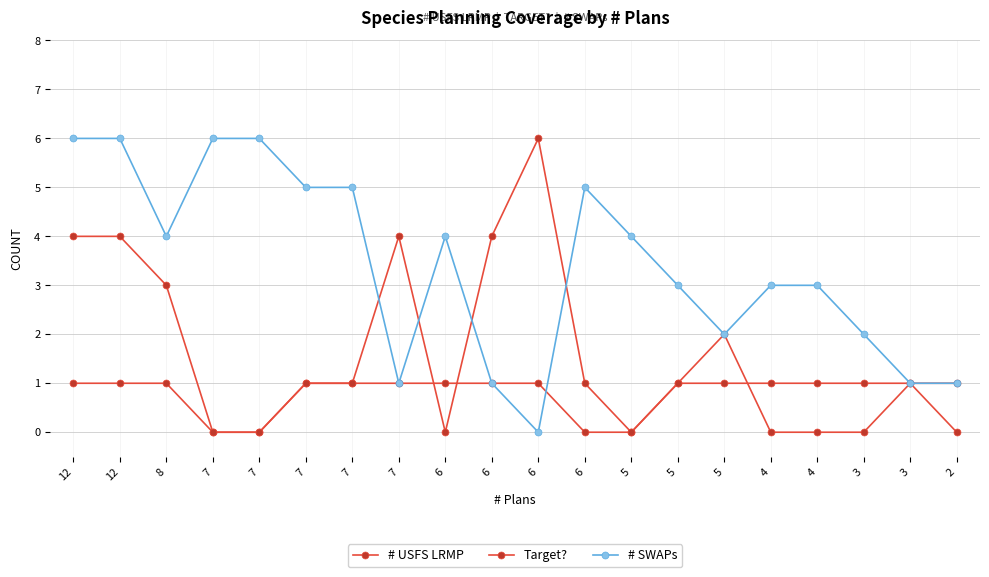

Which label corresponds to the largest value in the chart?

6